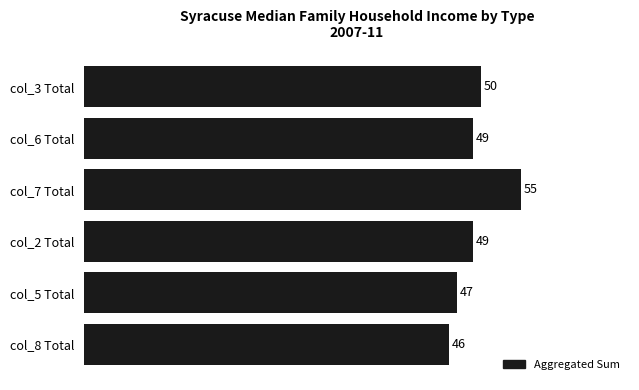

Which has a higher value, col_8 Total or col_5 Total?

col_5 Total